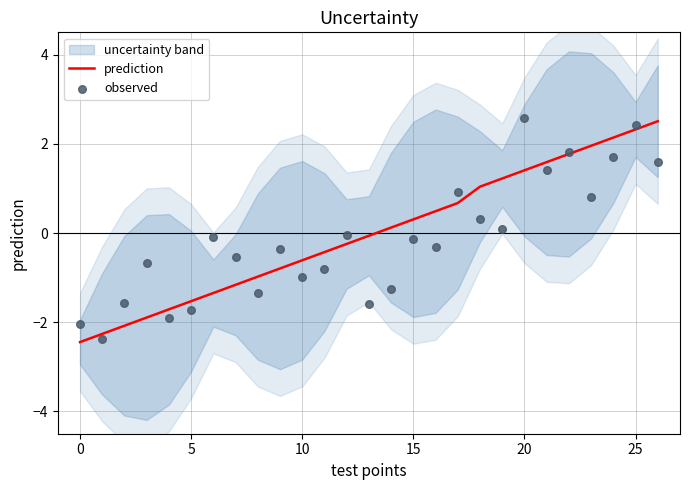

What is the lowest value of the prediction series?

-2.4